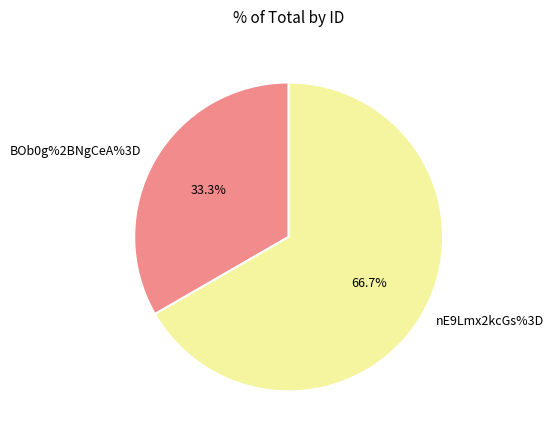

Rank the categories by value from highest to lowest.

nE9Lmx2kcGs%3D, BOb0g%2BNgCeA%3D